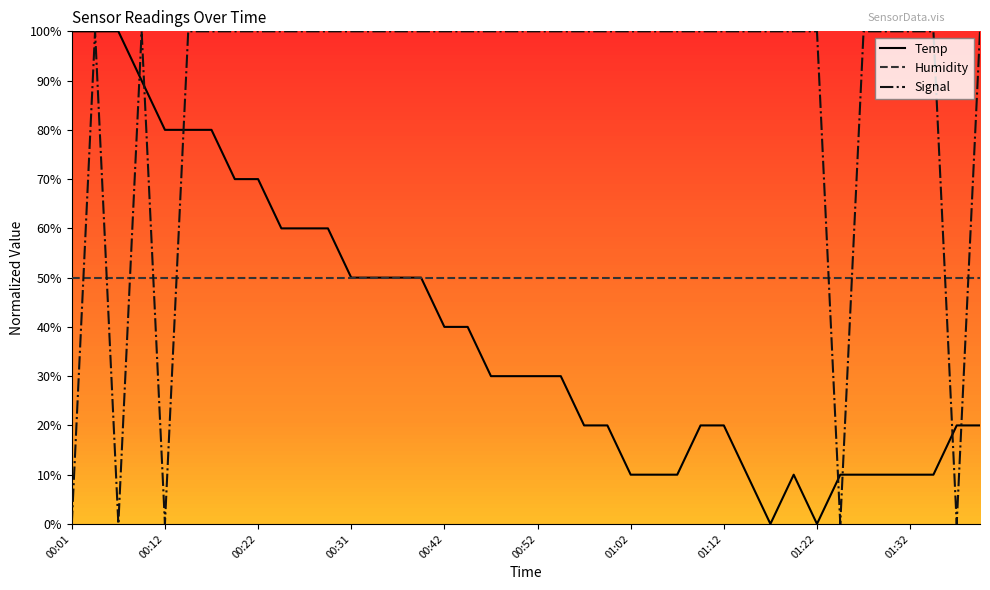

Rank the series by their average value, from highest to lowest.

Signal, Humidity, Temp